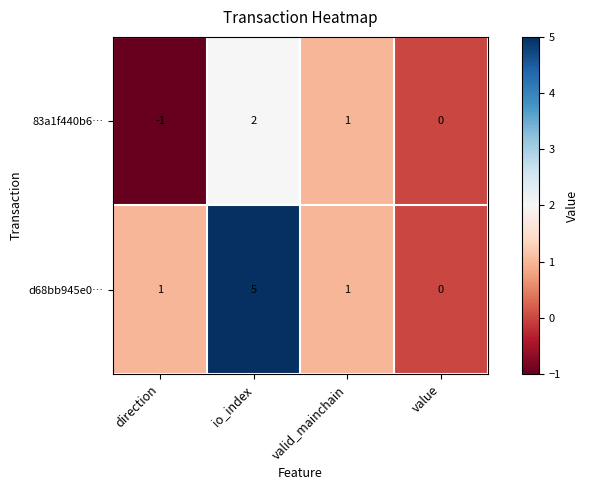

Which series has the widest spread of values?

d68bb945e0…